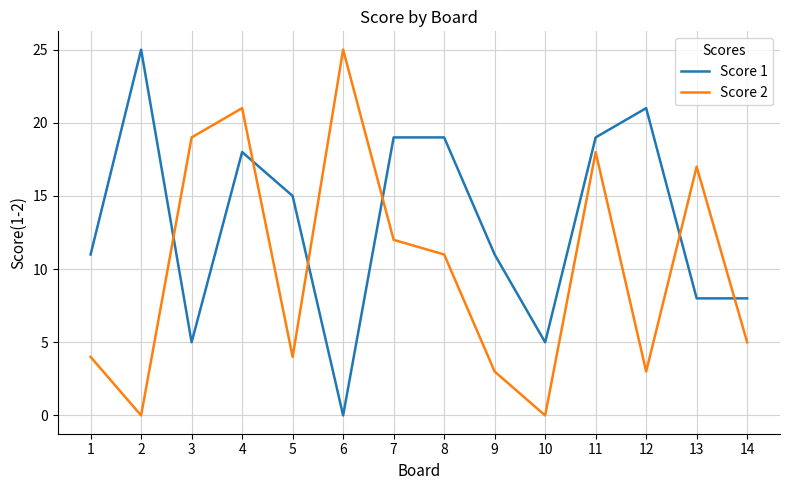

What value does the Score 2 series have at 7?

12